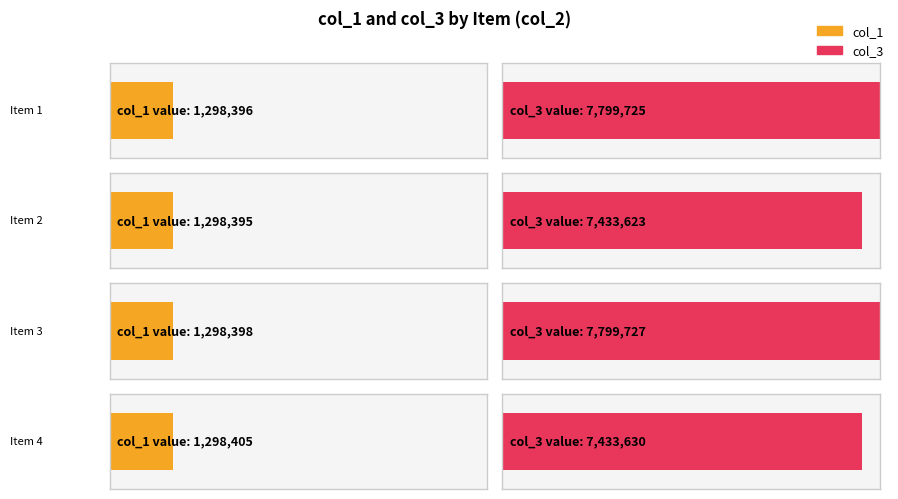

List the series in order of their peak value, lowest first.

col_1, col_3